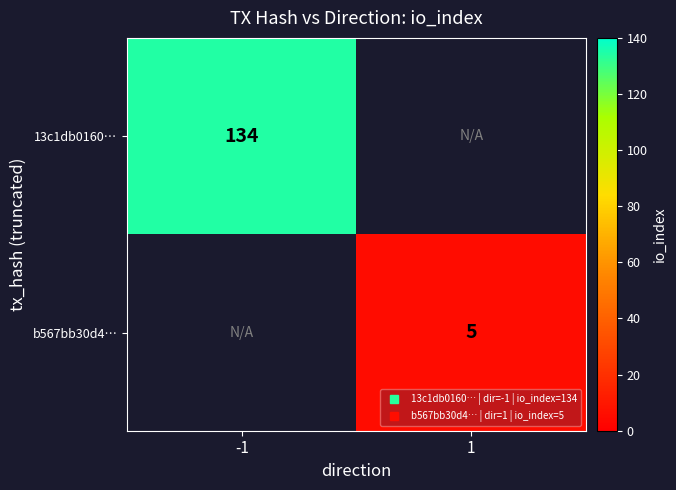

List the series in order of their peak value, highest first.

13c1db0160…, b567bb30d4…